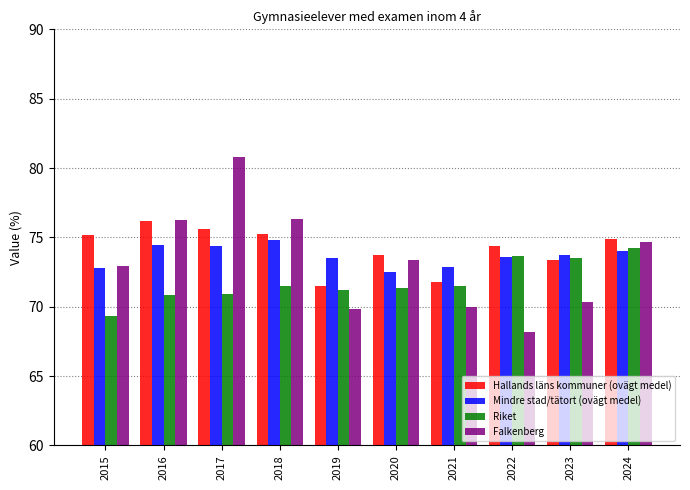

Which label corresponds to the largest value in the chart?

2017